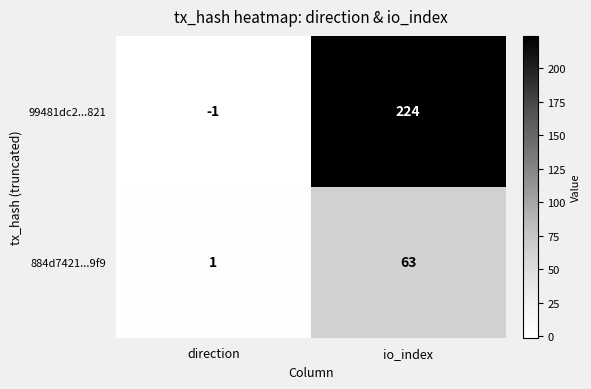

At which label is 884d7421...9f9 closest to 32?

direction